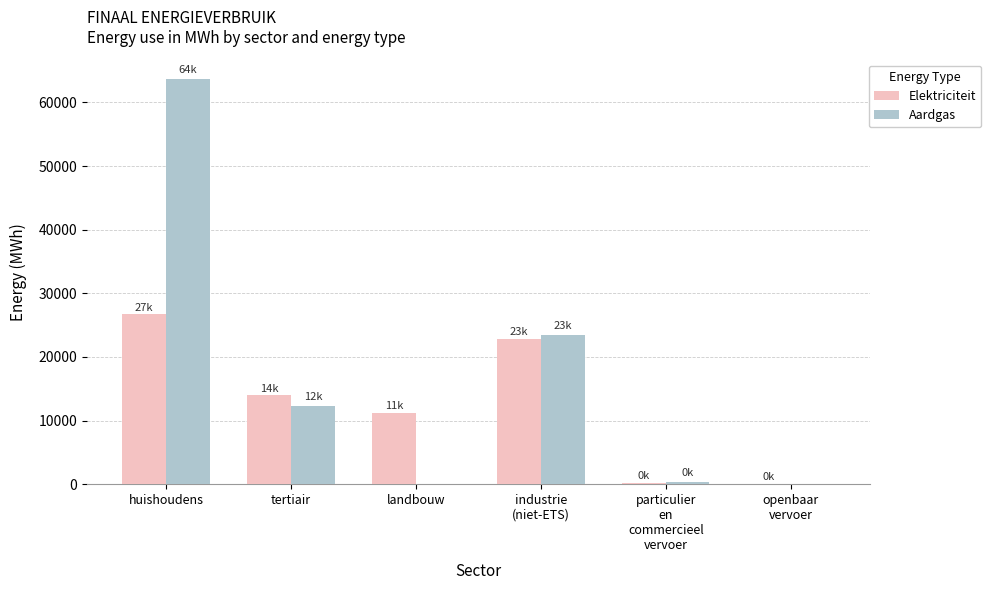

What value does the Elektriciteit series have at huishoudens?

26697.0